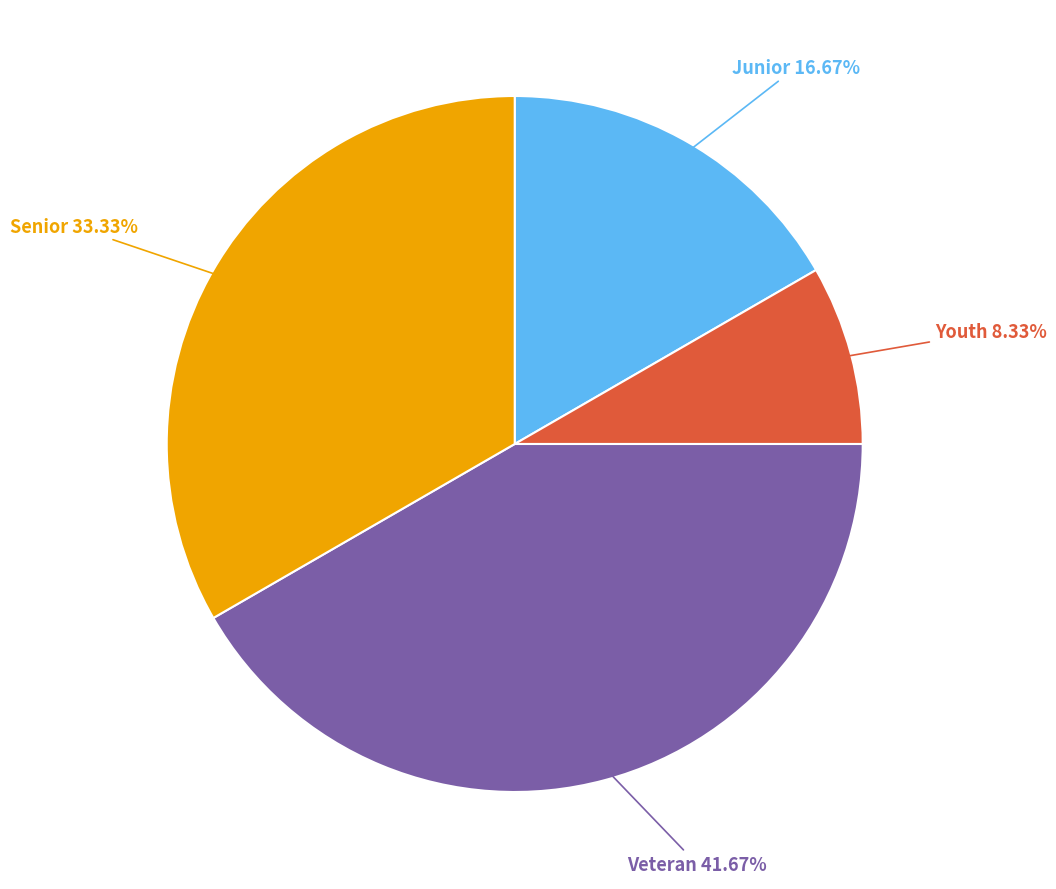

Between Junior 16.67% and Veteran 41.67%, which is larger?

Veteran 41.67%